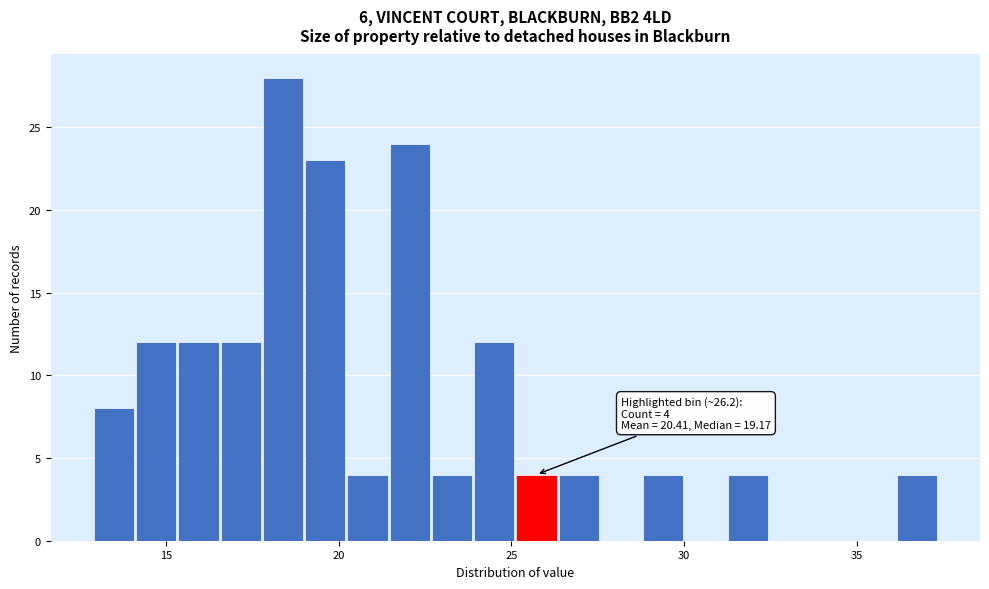

Read against the x-axis, roughly where is the centre of the tallest bar?

18.5